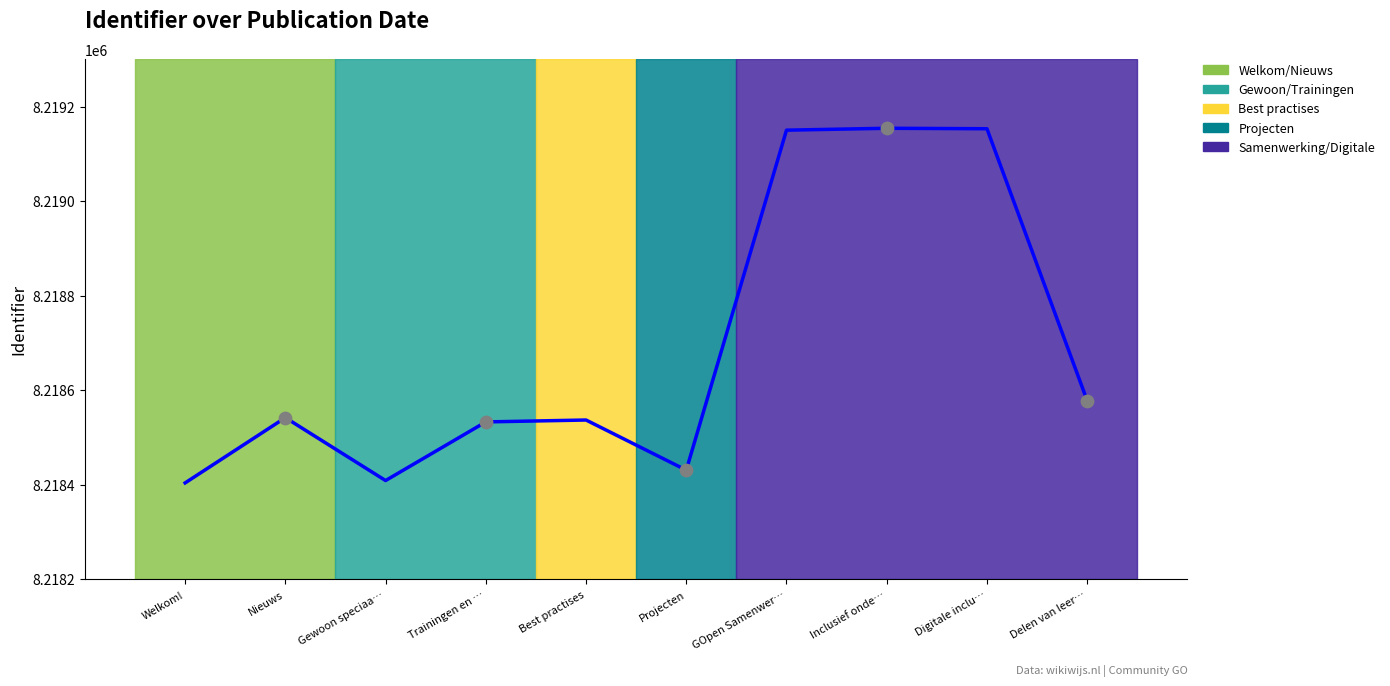

What is the change in value from GOpen Samenwer… to Delen van leer…?

-572